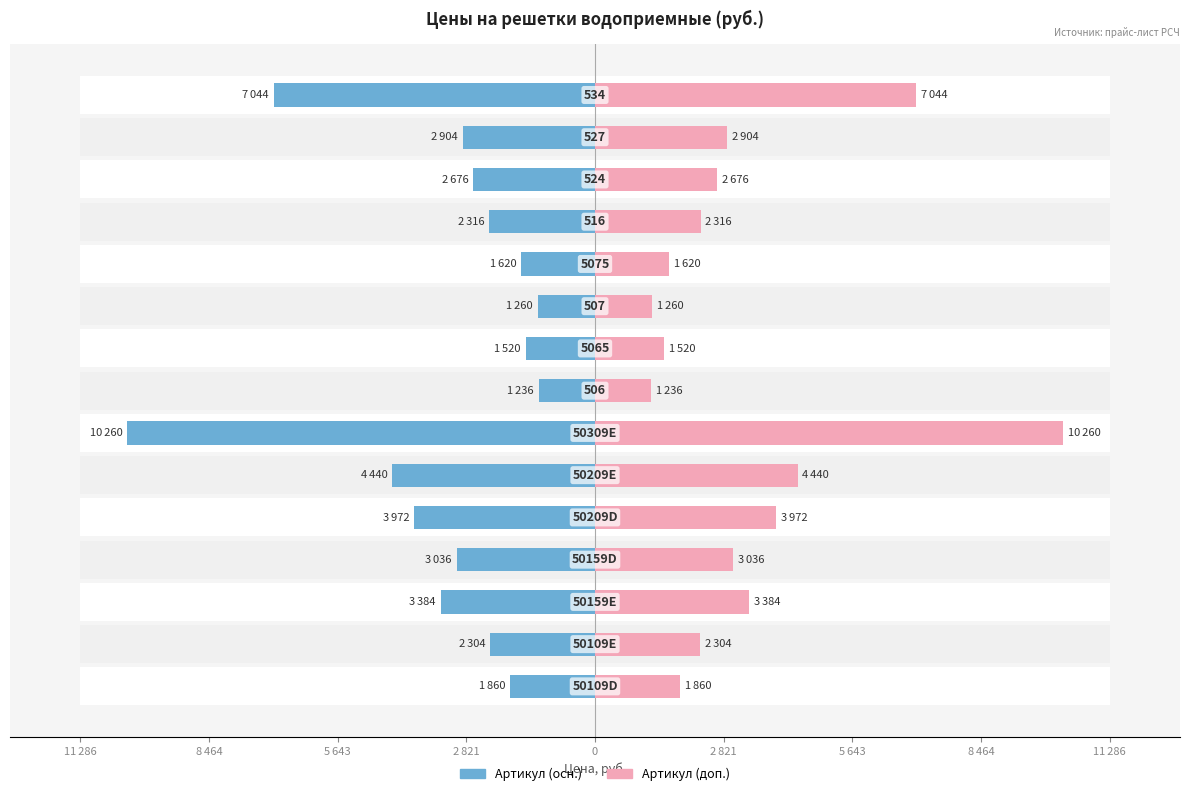

What are all the series names shown in the legend?

Артикул (осн.), Артикул (доп.)